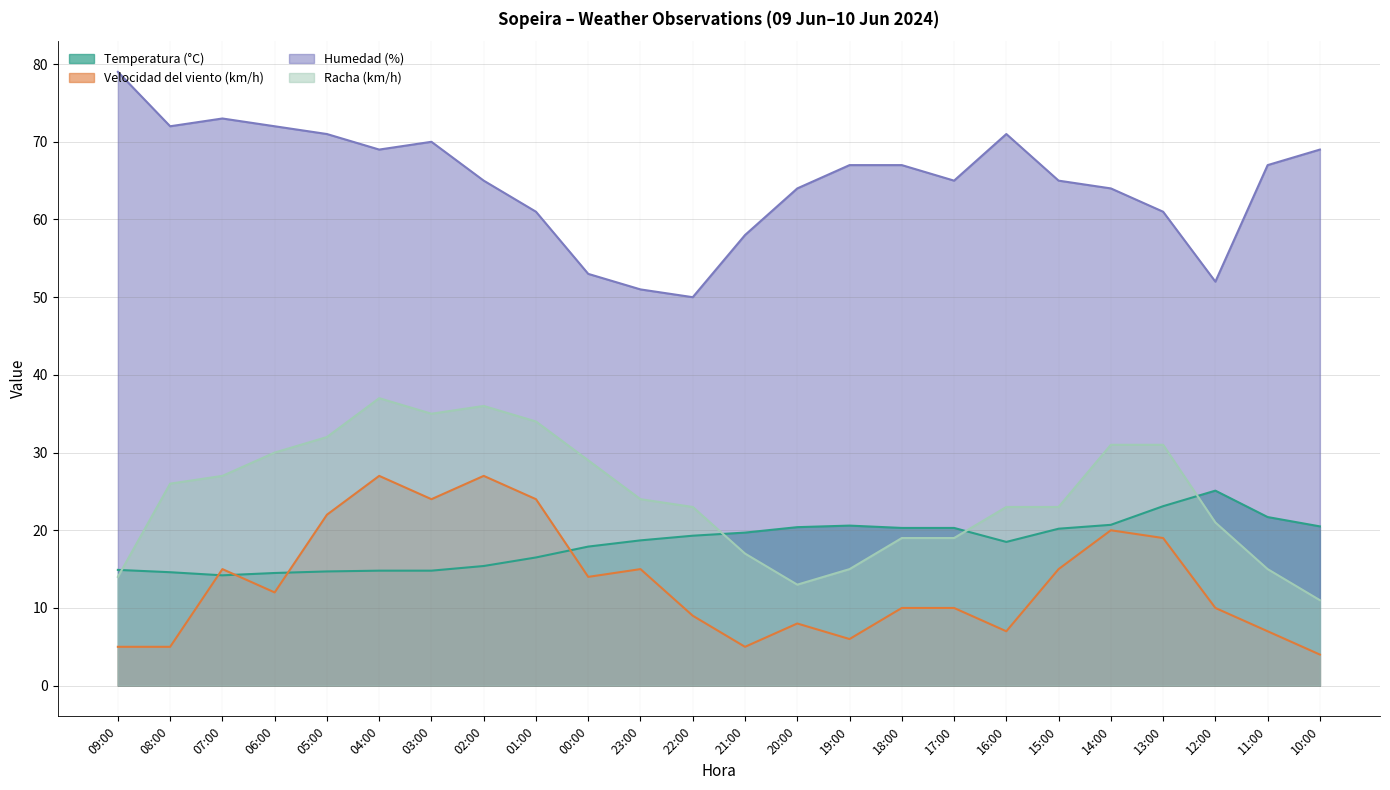

What are all the series names shown in the legend?

Temperatura (°C), Velocidad del viento (km/h), Humedad (%), Racha (km/h)